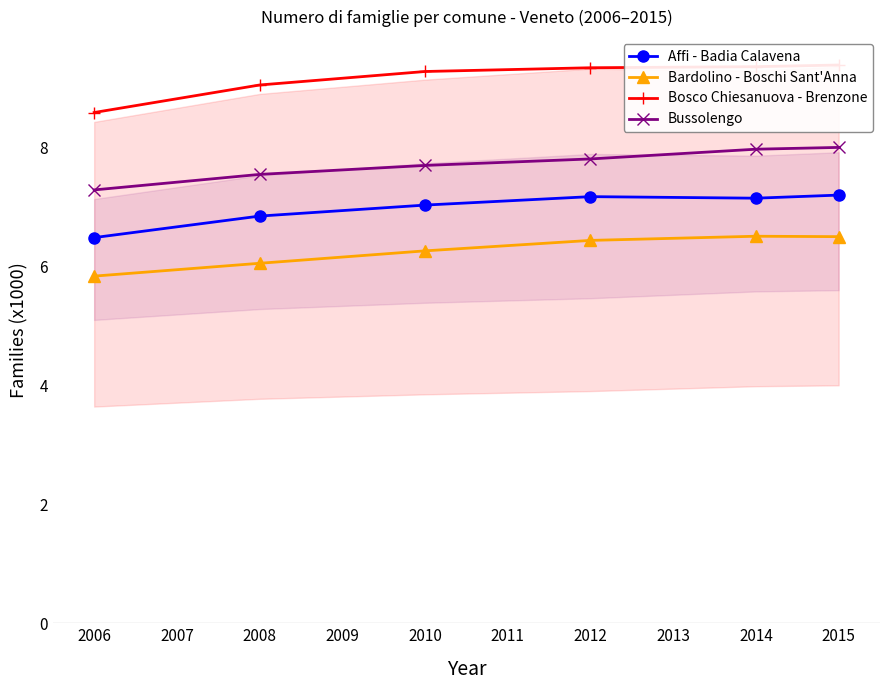

What is the maximum value for Affi - Badia Calavena?

7.2